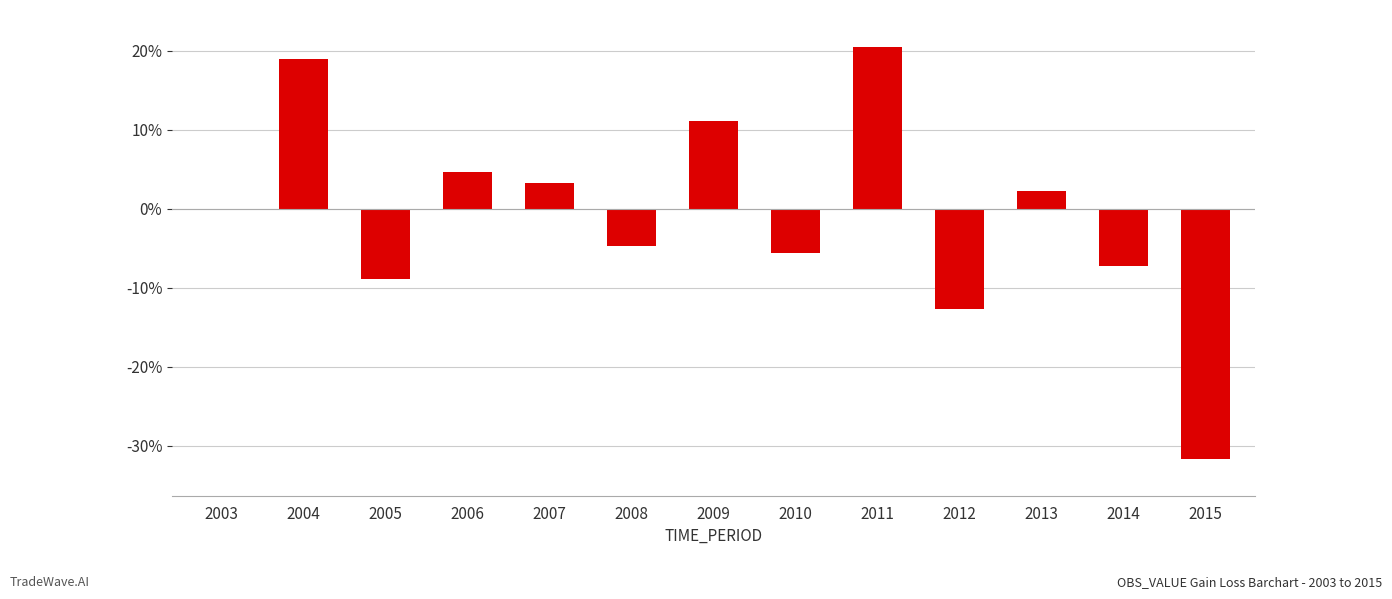

What is the average value?

-0.8